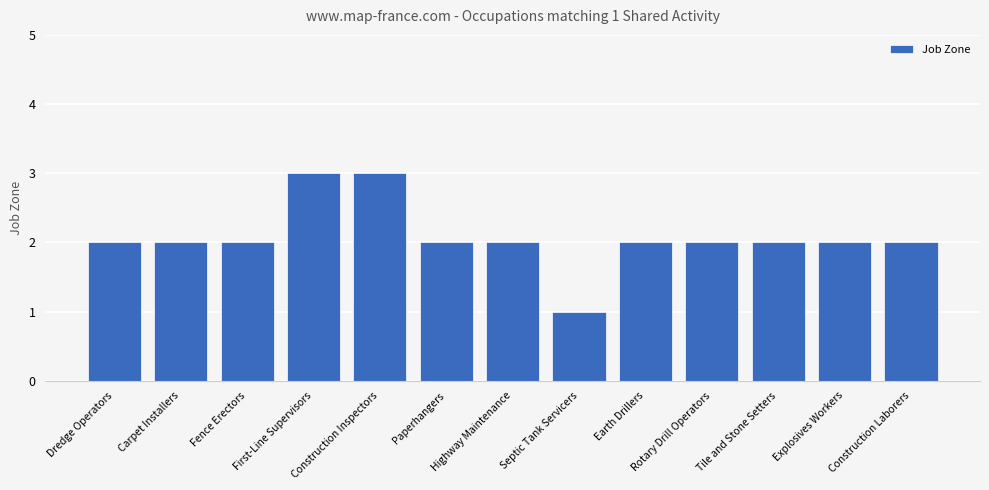

Does the chart contain stacked bars?

No